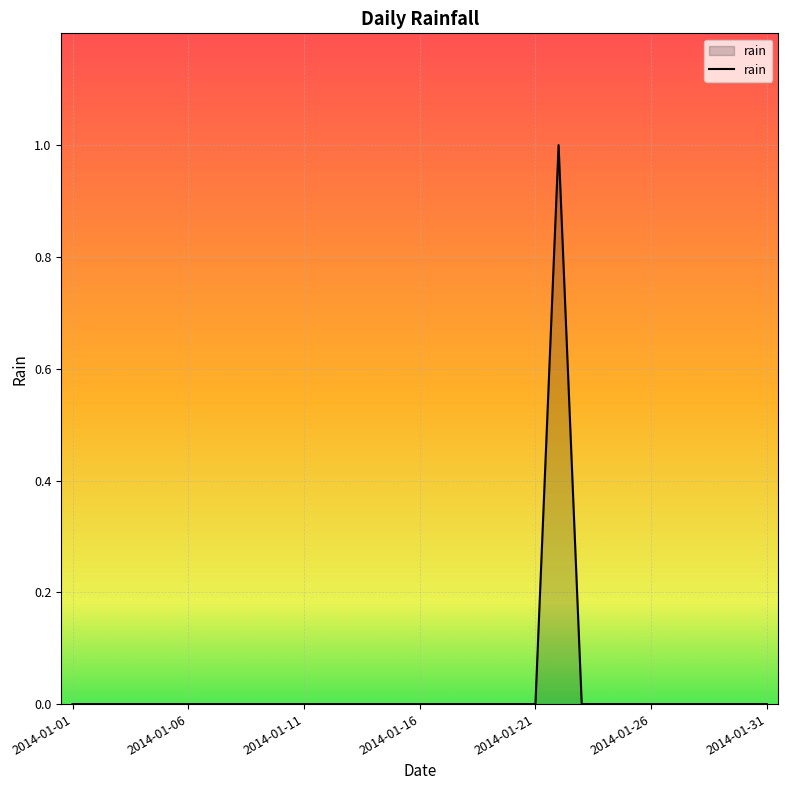

Does the chart display data point markers on the line(s)?

No